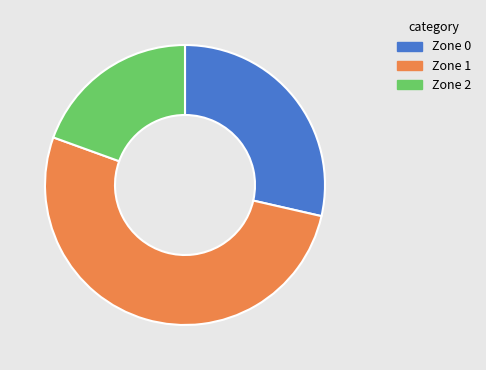

Count the number of slices in the pie.

3